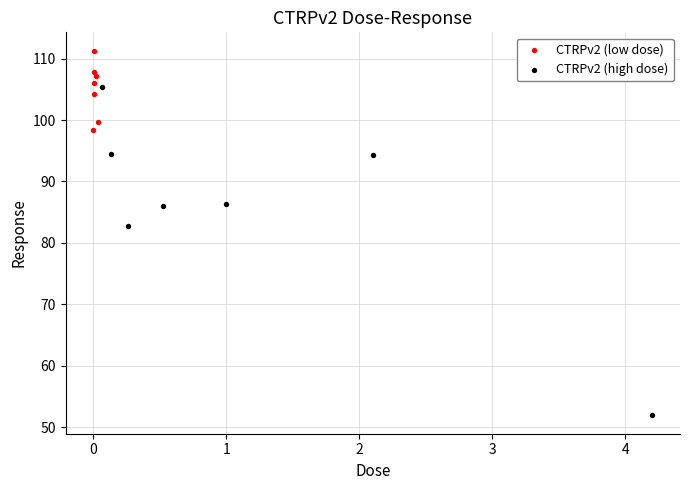

Which series has the widest spread of Y values?

CTRPv2 (high dose)